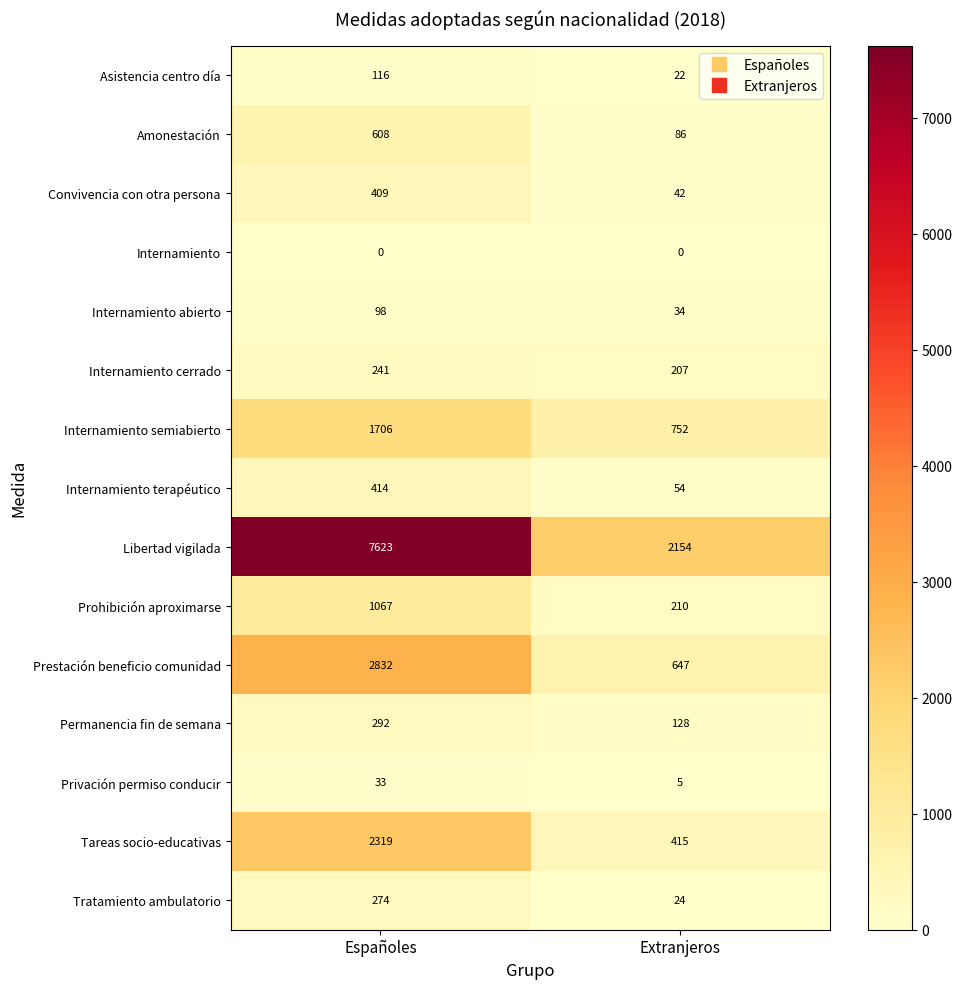

The value of Internamiento terapéutico at Extranjeros is 54. True or false?

True